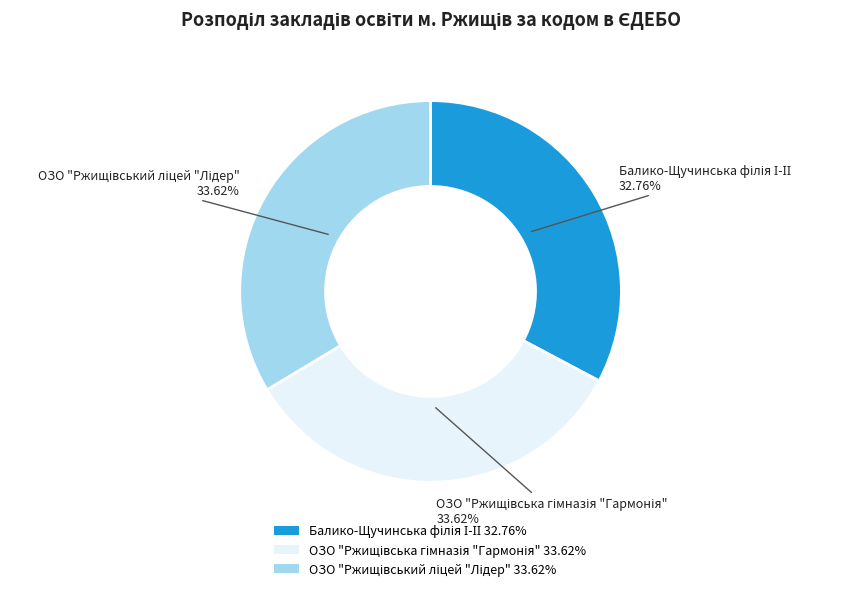

How many slices are in this pie chart?

3